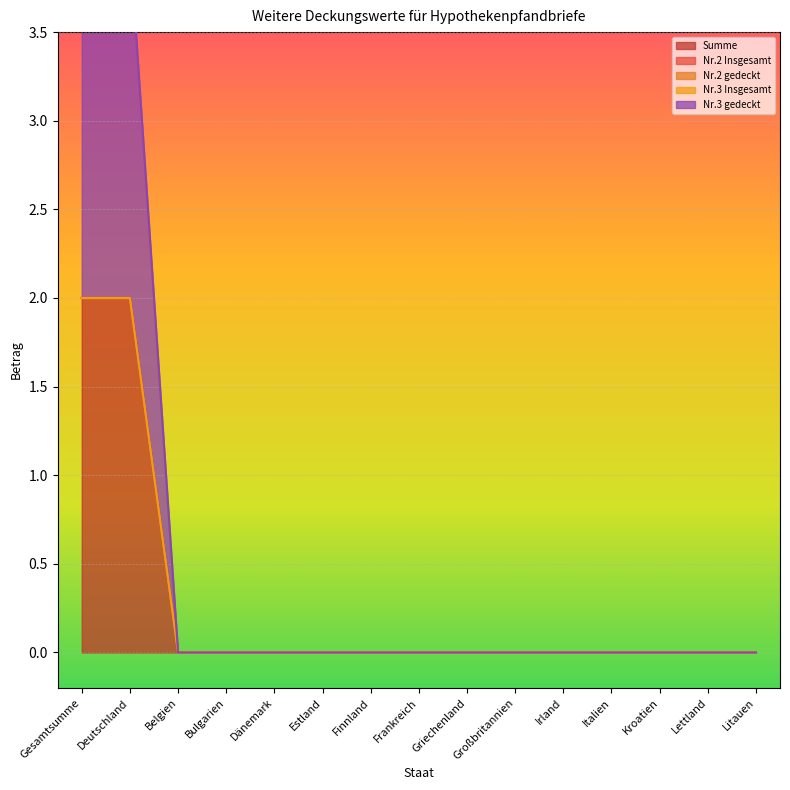

How many data points does each series have?

15